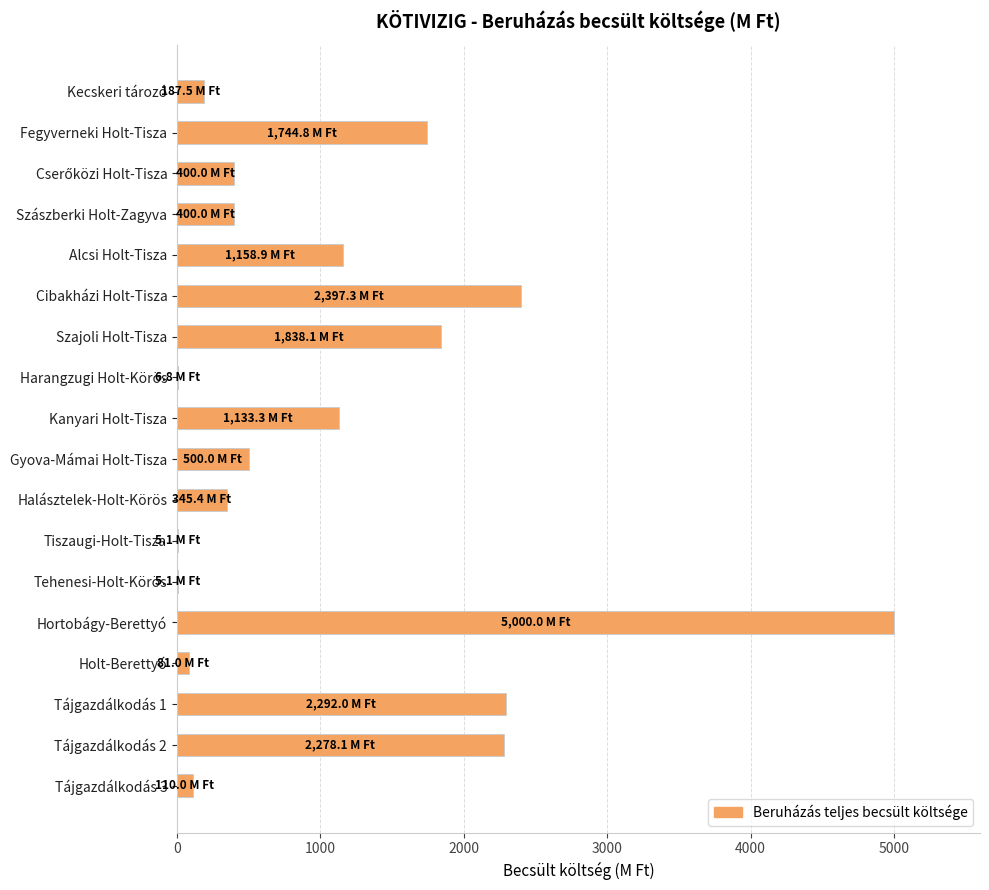

Count the number of data series in this chart.

1